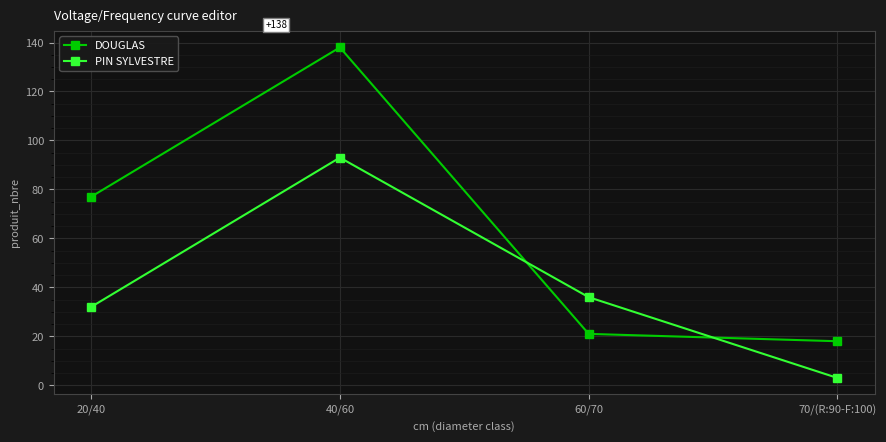

What position from the left is 40/60?

2